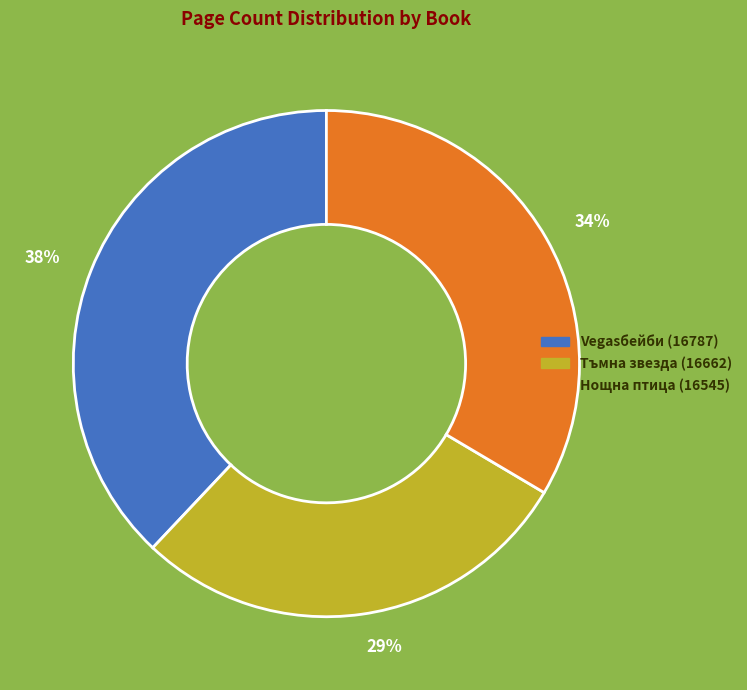

To the nearest percent, what percentage of the pie is Нощна птица (16545)?

34%